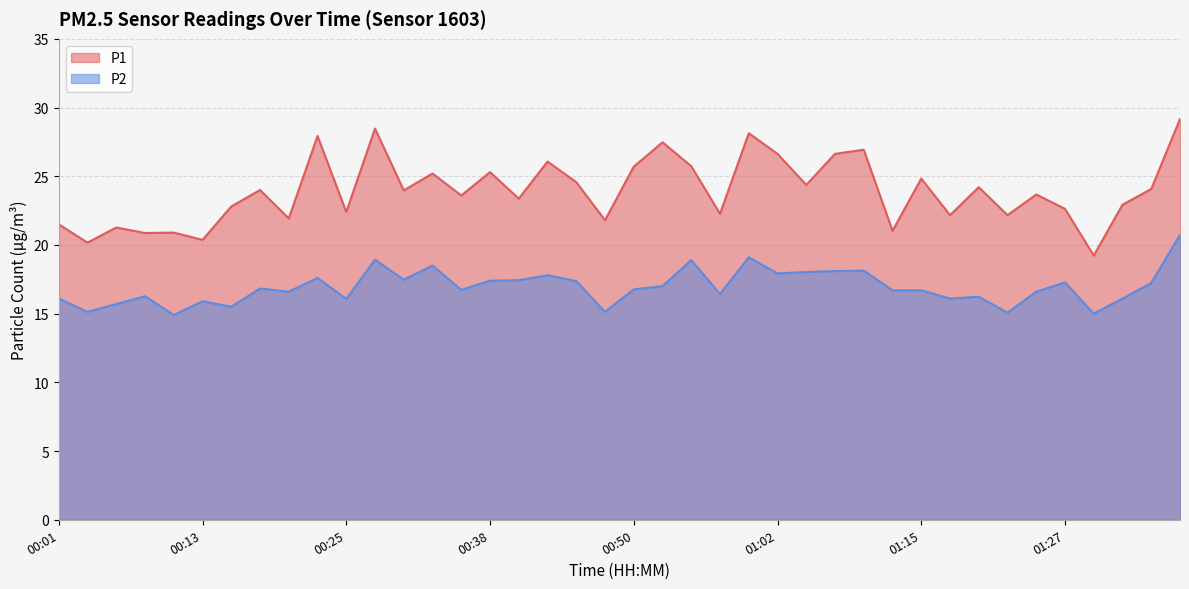

What is the value of the P2 point at the 15th from the left?

16.7